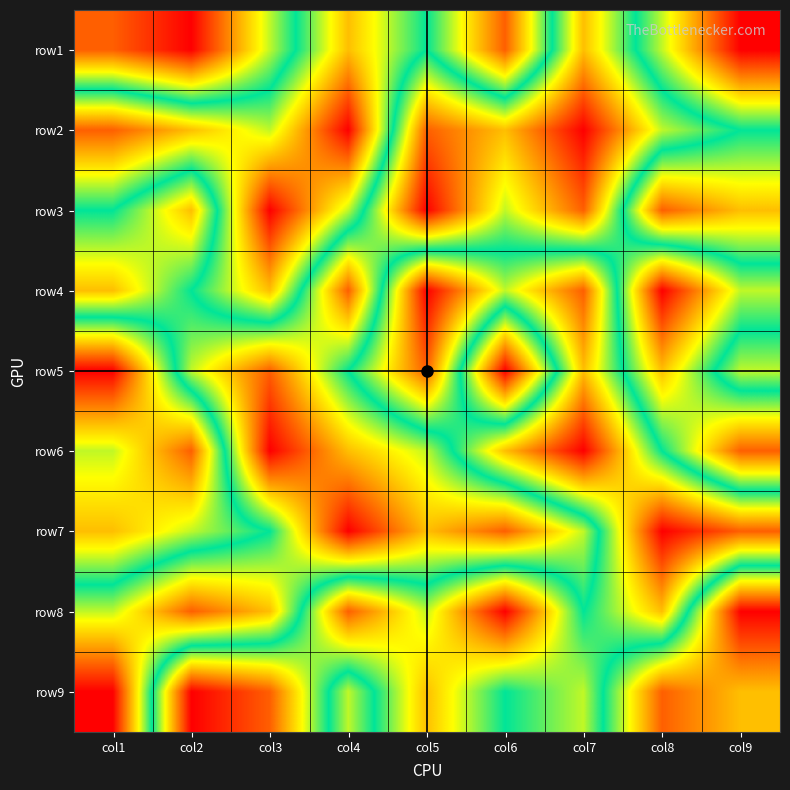

At col1, list the series in order from smallest to largest.

row9, row1, row4, row8, row3, row6, row7, row2, row5